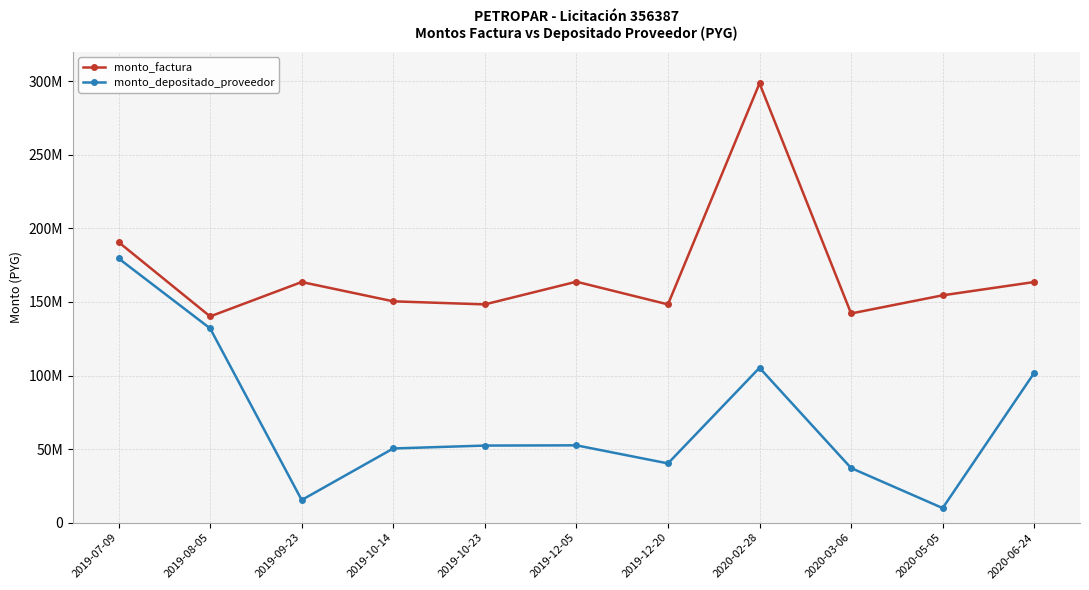

What are all the series names shown in the legend?

monto_factura, monto_depositado_proveedor